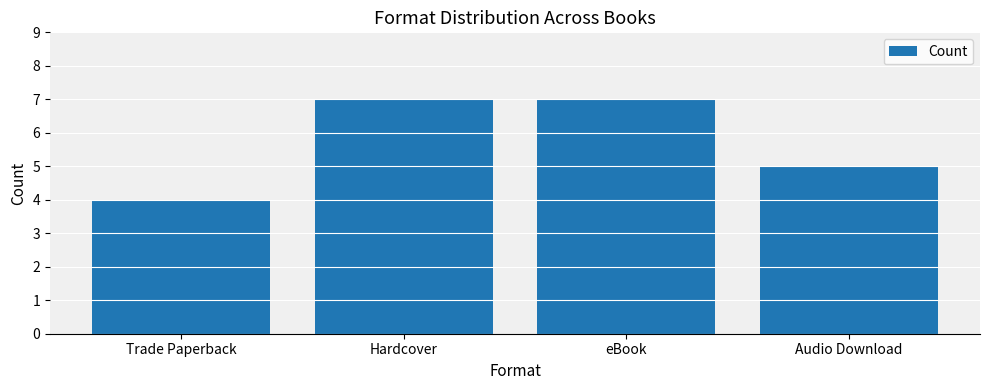

The value at Trade Paperback is 4. True or false?

True